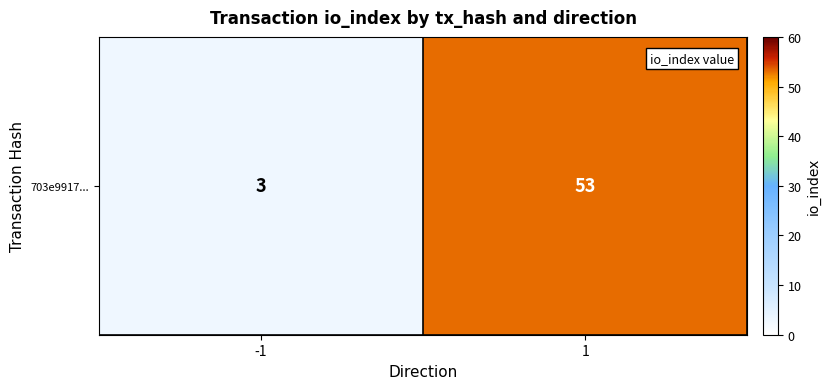

Reading left to right, list all the values displayed in this chart.

-1=3	1=53